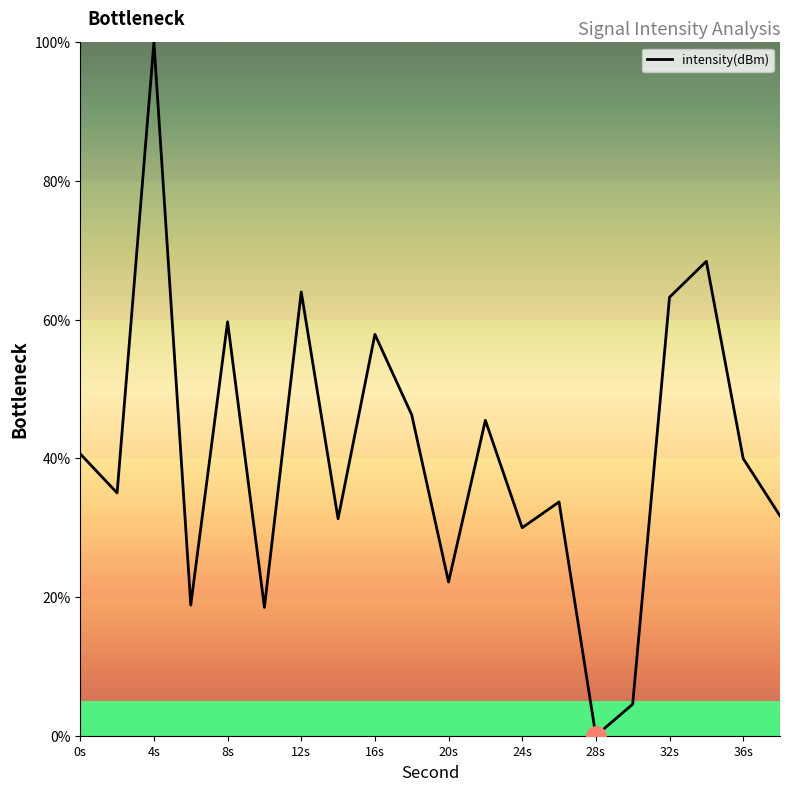

What is the greatest value displayed?

100.0